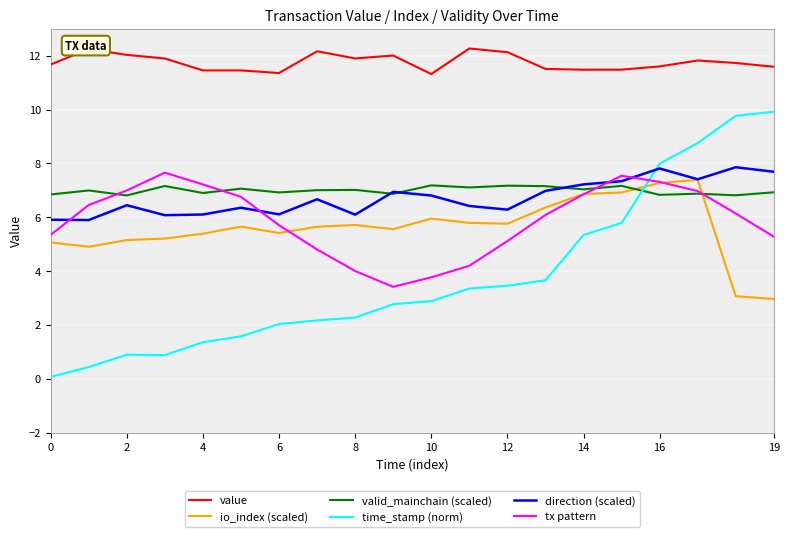

What are all the series names shown in the legend?

value, io_index (scaled), valid_mainchain (scaled), time_stamp (norm), direction (scaled), tx pattern